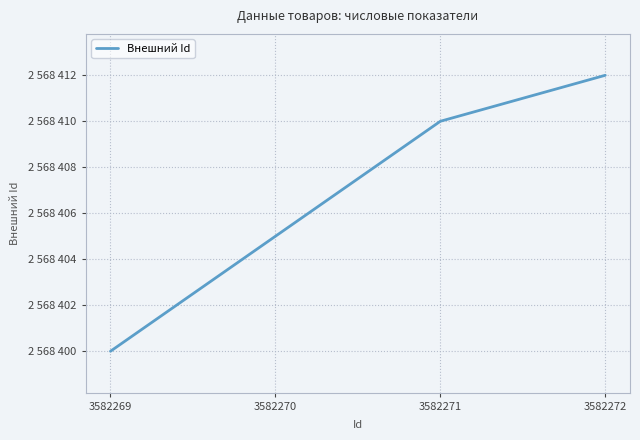

Reading left to right, transcribe all the data shown in this chart.

3582269=2568400	3582270=2568405	3582271=2568410	3582272=2568412